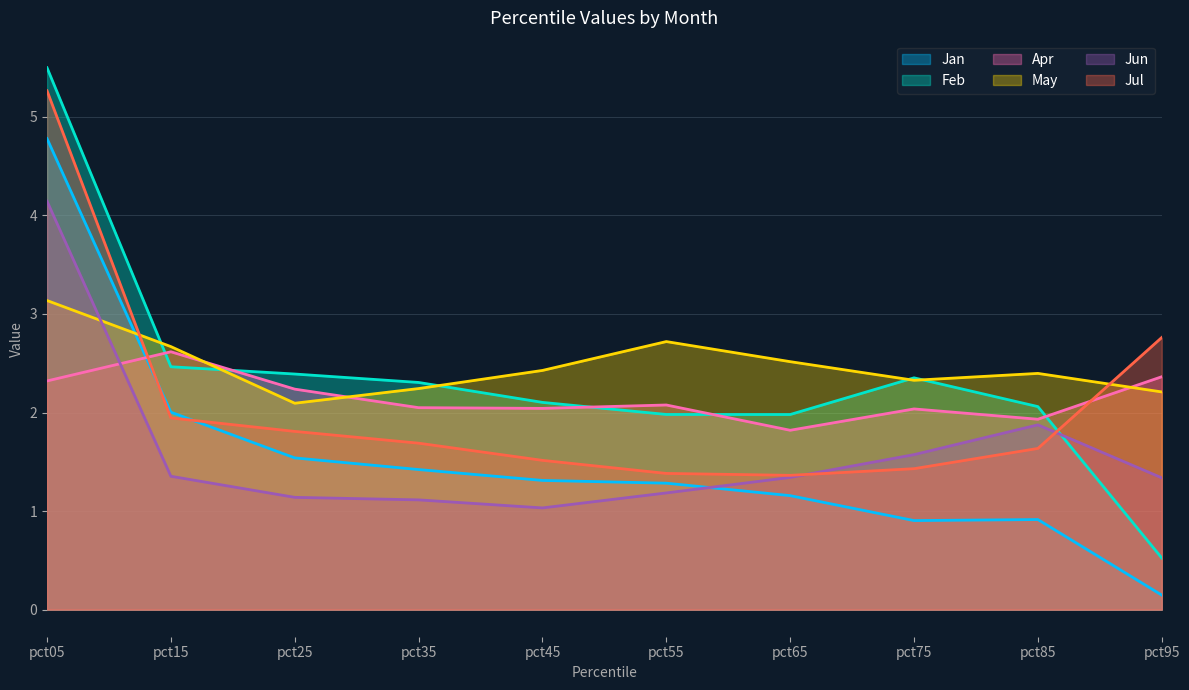

What is the approximate value of Feb at pct65?

2.0